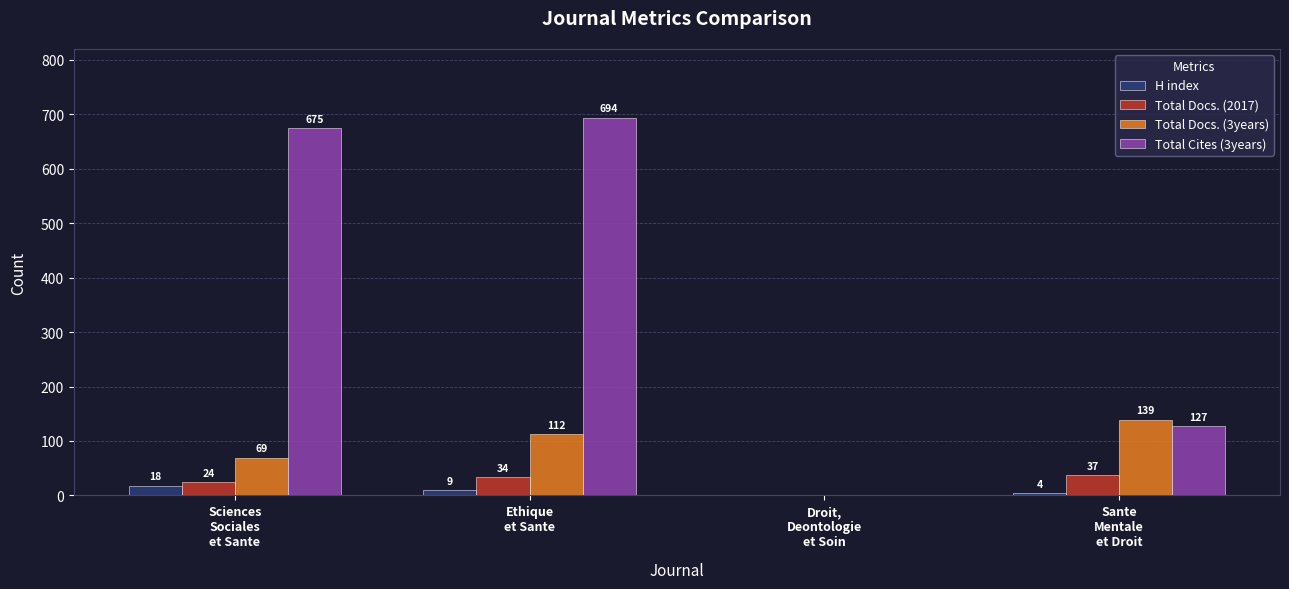

How many H index values are between 4 and 18?

3